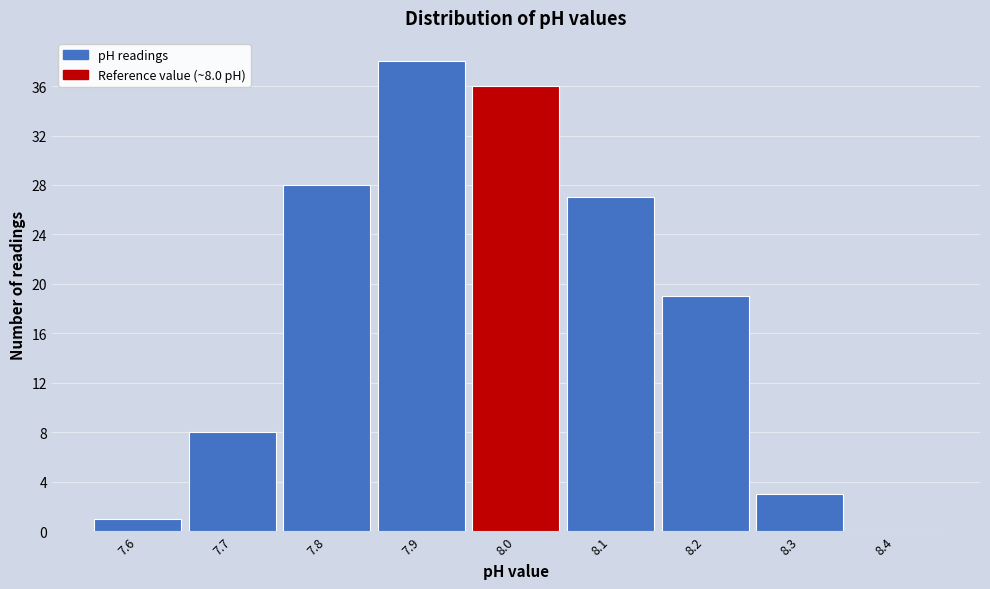

Over which range of the x-axis is the bar tallest?

7.85 to 7.95